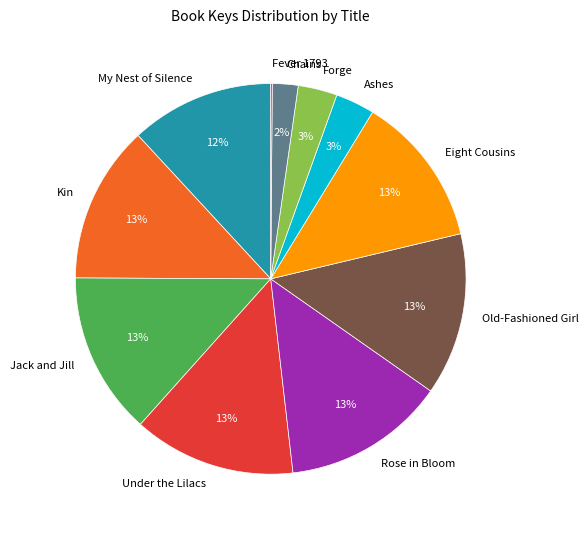

Do Eight Cousins and Rose in Bloom together represent more than half of the pie?

No